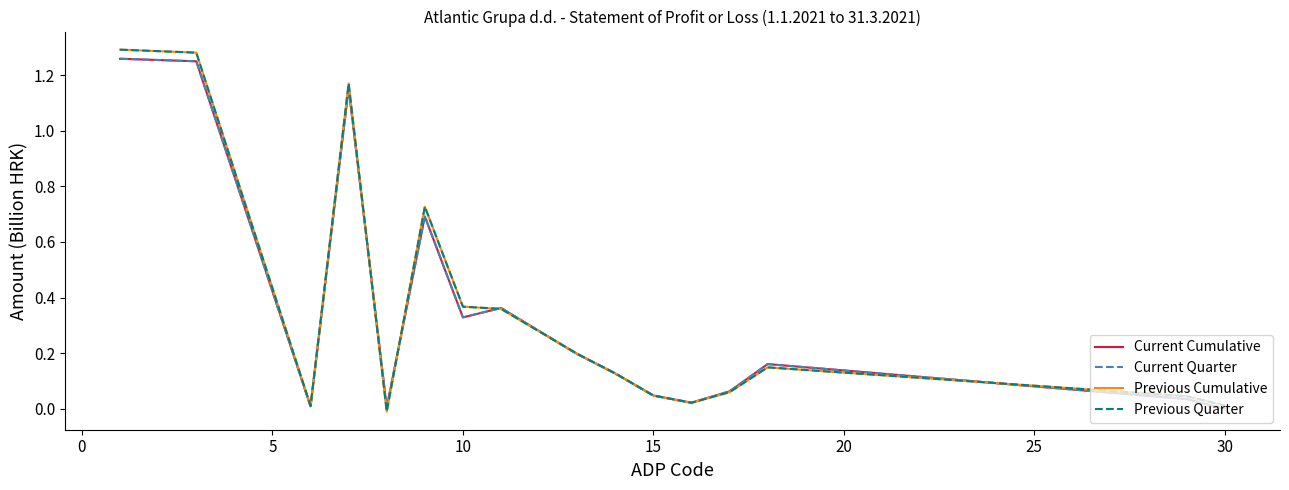

After their last crossing, which series has the higher values: Current Quarter or Previous Cumulative?

Previous Cumulative